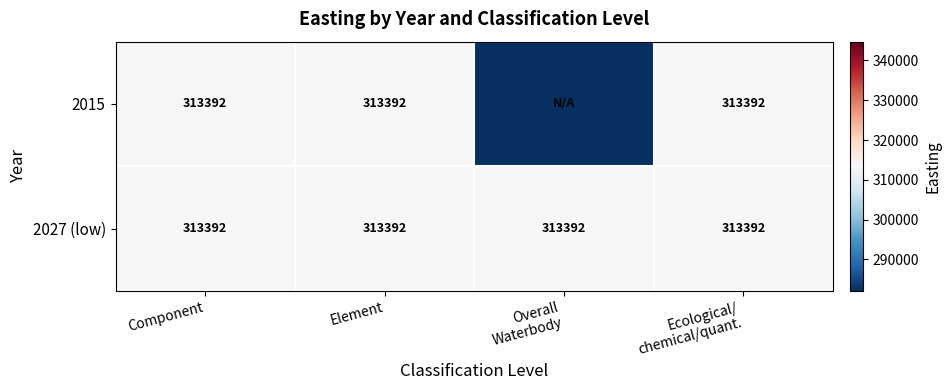

What is the minimum value for 2027 (low)?

313392